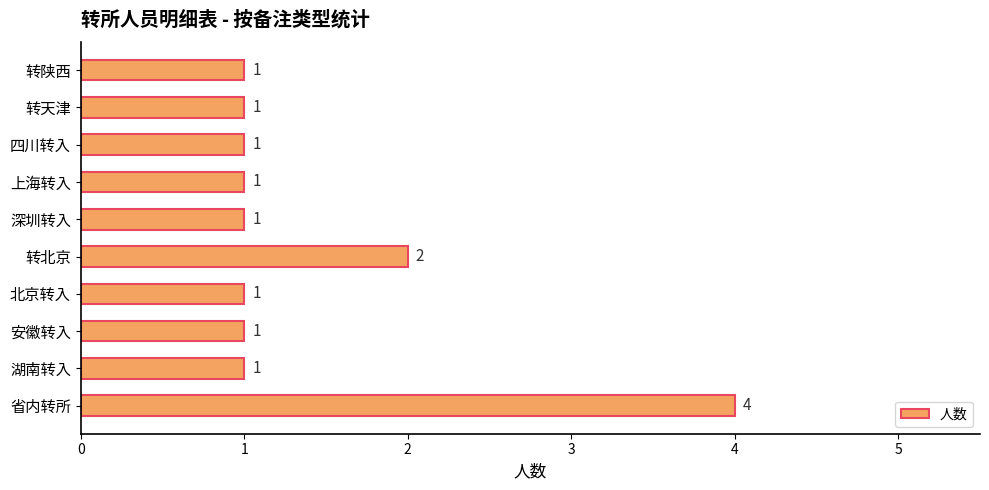

Count the number of values greater than 1.

2